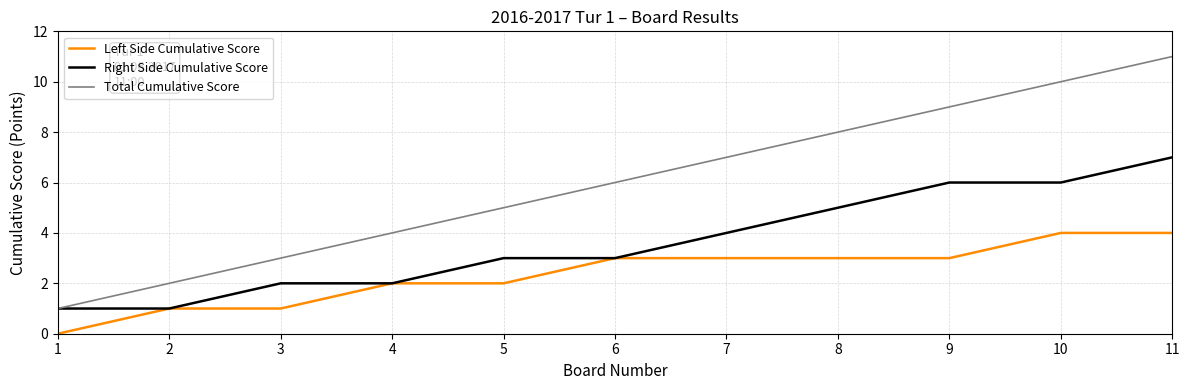

Rank the categories by Total Cumulative Score value from lowest to highest.

1, 2, 3, 4, 5, 6, 7, 8, 9, 10, 11